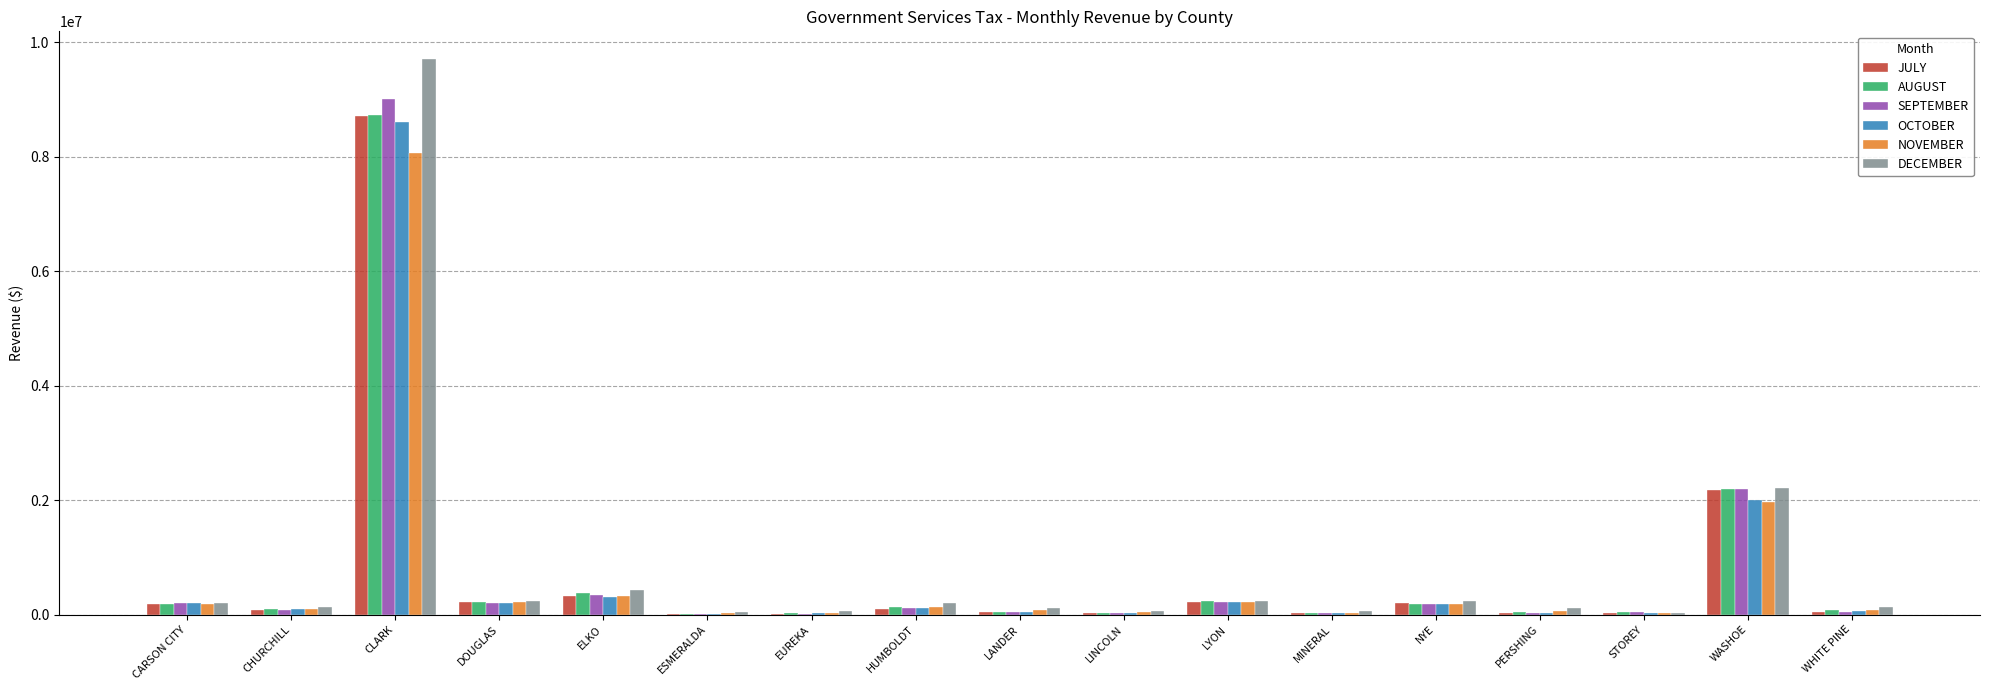

At which category is the sum across all series the highest?

CLARK